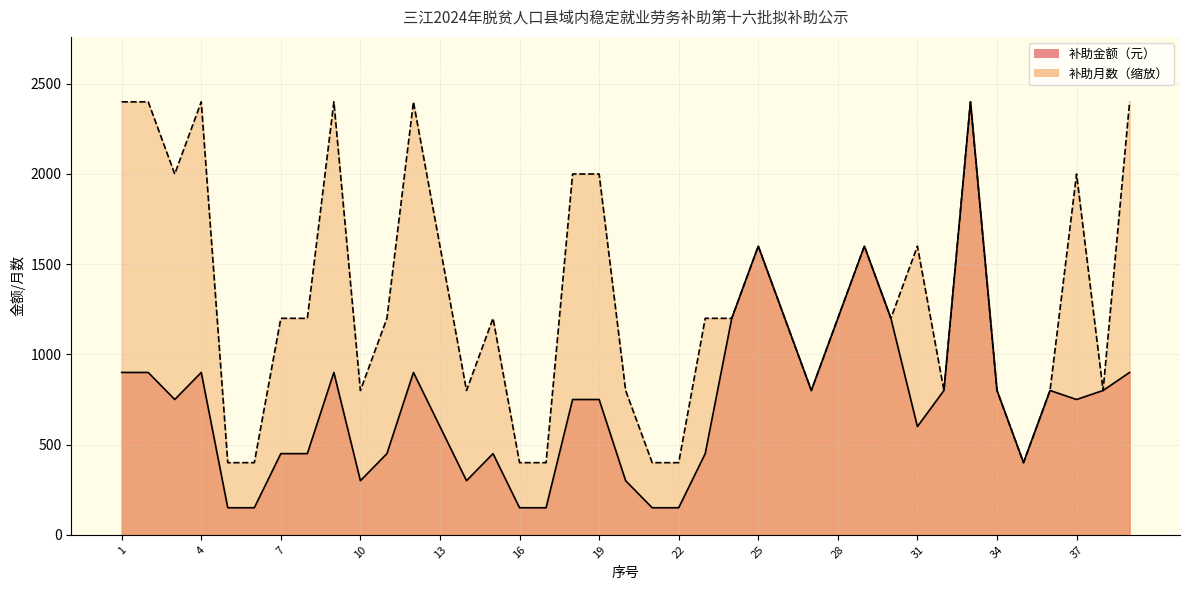

What is the difference between the maximum and second lowest values in the 补助月数 series?

2000